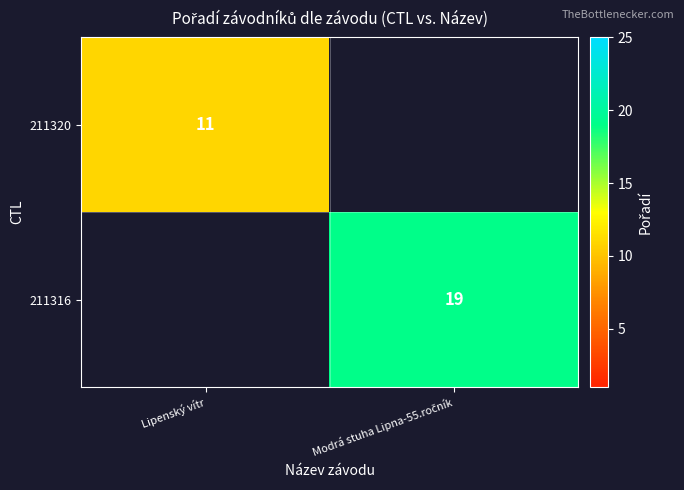

Is it true that 211320 equals 18 at Lipenský vítr?

False